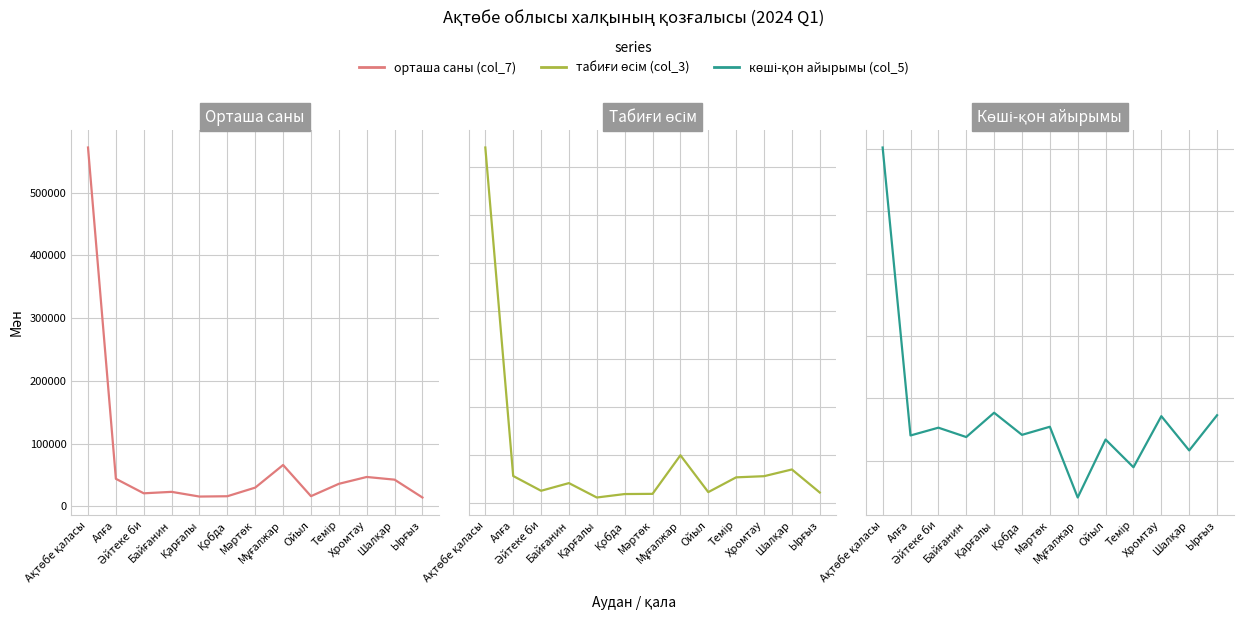

List the series in order of their peak value, lowest first.

көші-қон айырымы (col_5), табиғи өсім (col_3), орташа саны (col_7)